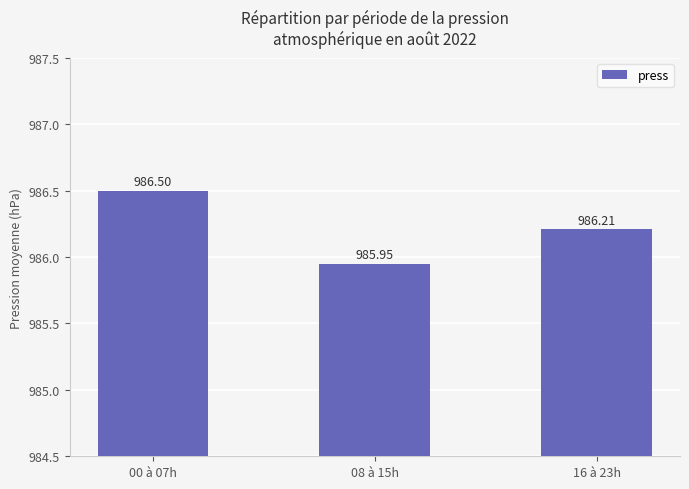

Does the chart contain any negative values?

No